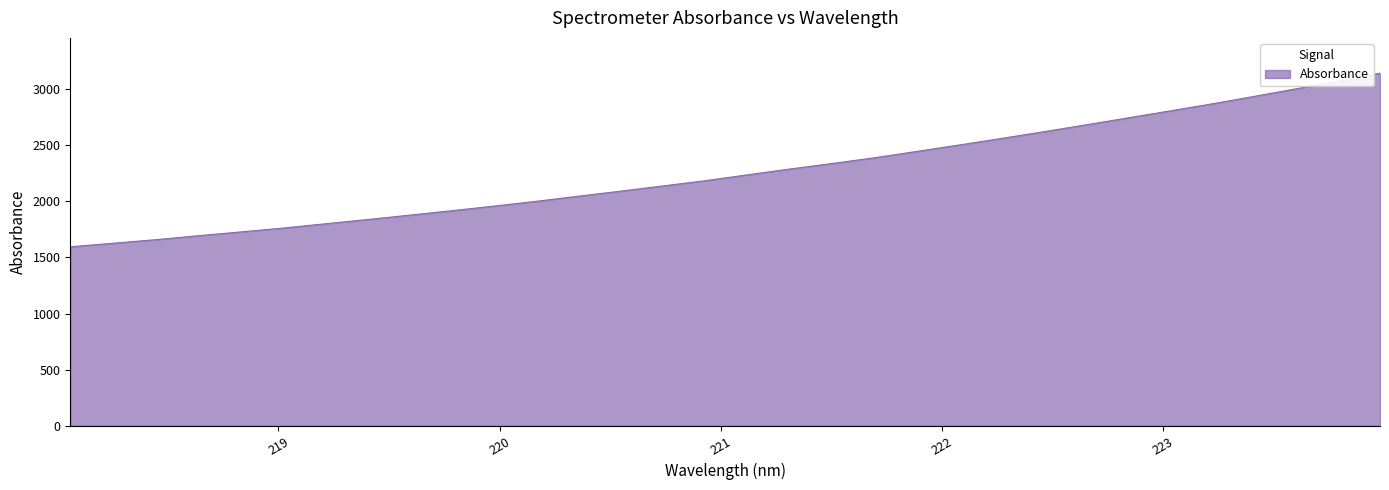

What is the difference between the maximum and minimum values?

1547.5